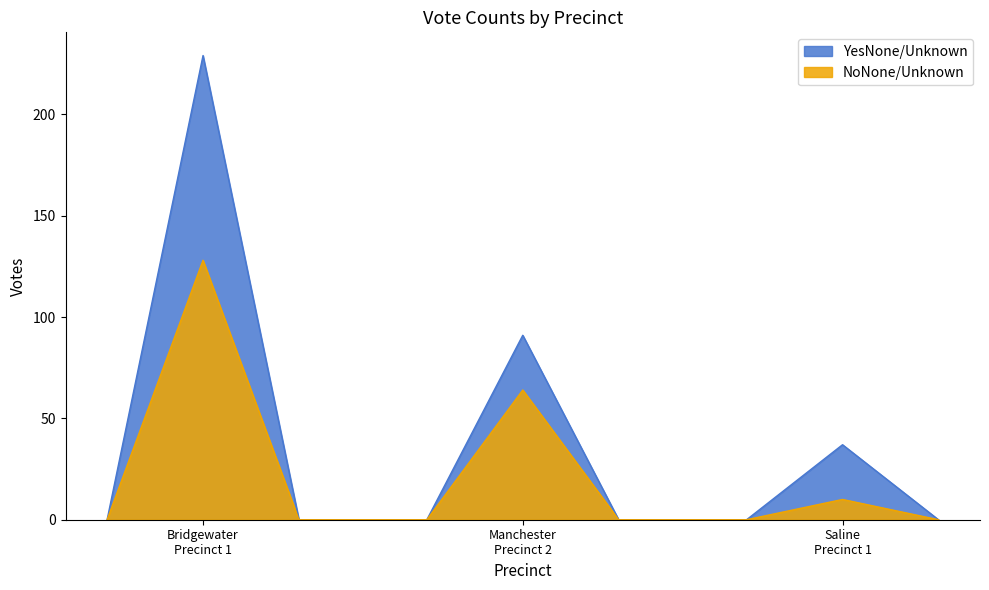

Which series has the largest range (max minus min)?

YesNone/Unknown